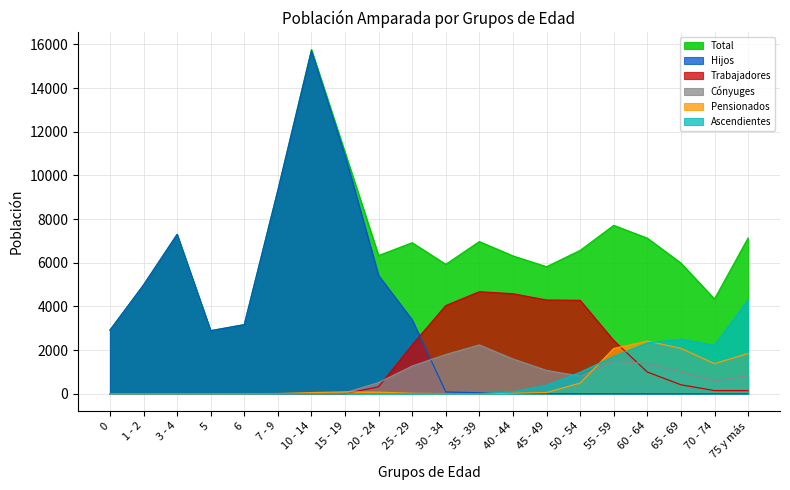

At how many categories does at least one series exceed 10421?

2